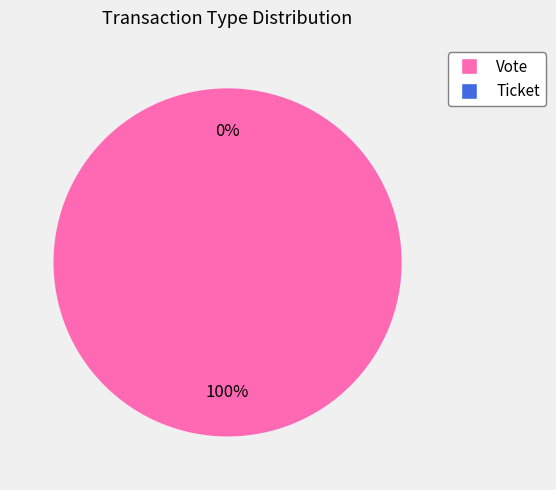

What is the smallest slice in the pie chart?

Ticket